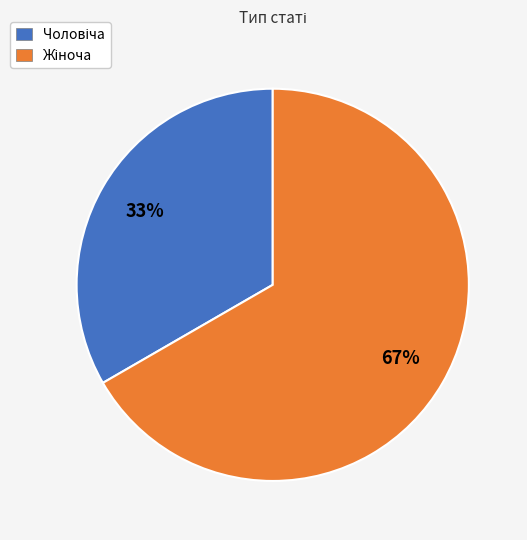

Does any single category account for the majority?

Yes